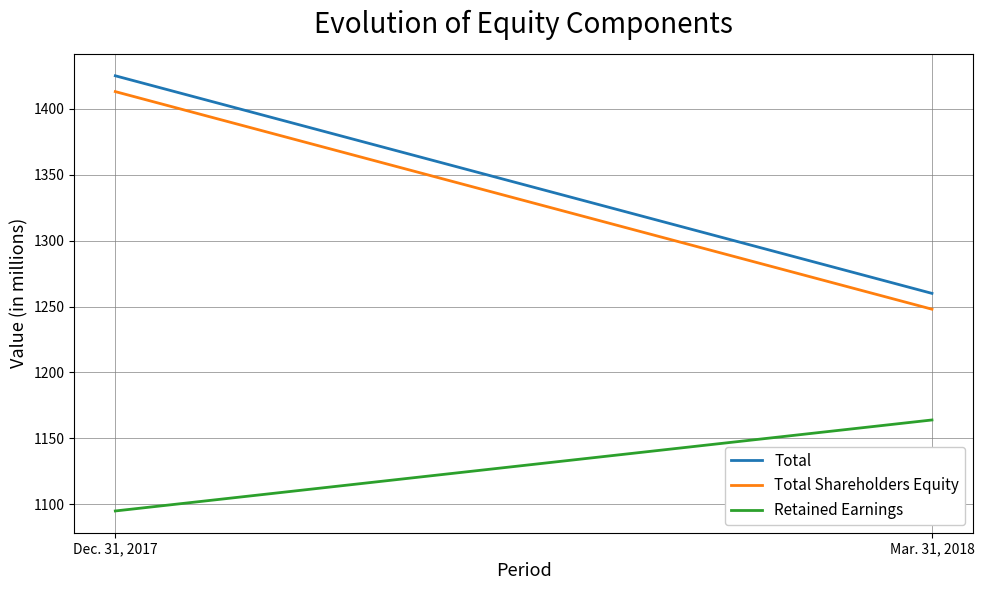

Reading left to right, what are all the values shown in this chart?

Total: 1425	1260
Total Shareholders Equity: 1413	1248
Retained Earnings: 1095	1164